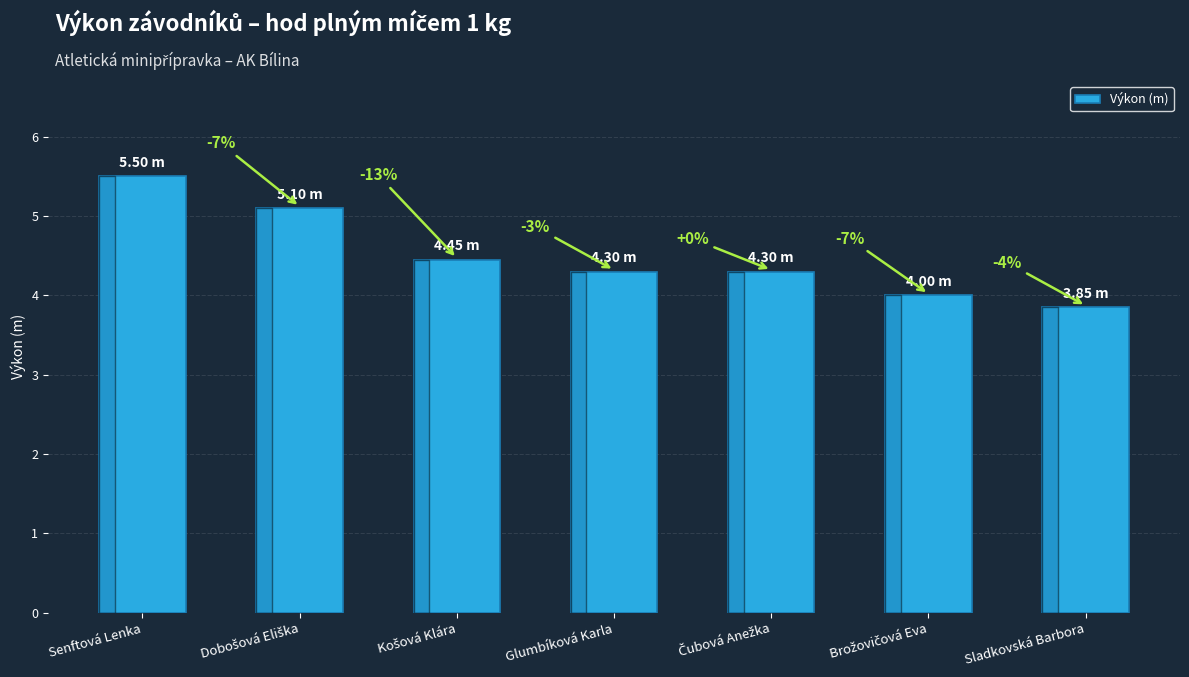

What is the label of the 4th bar from the left?

Glumbíková Karla